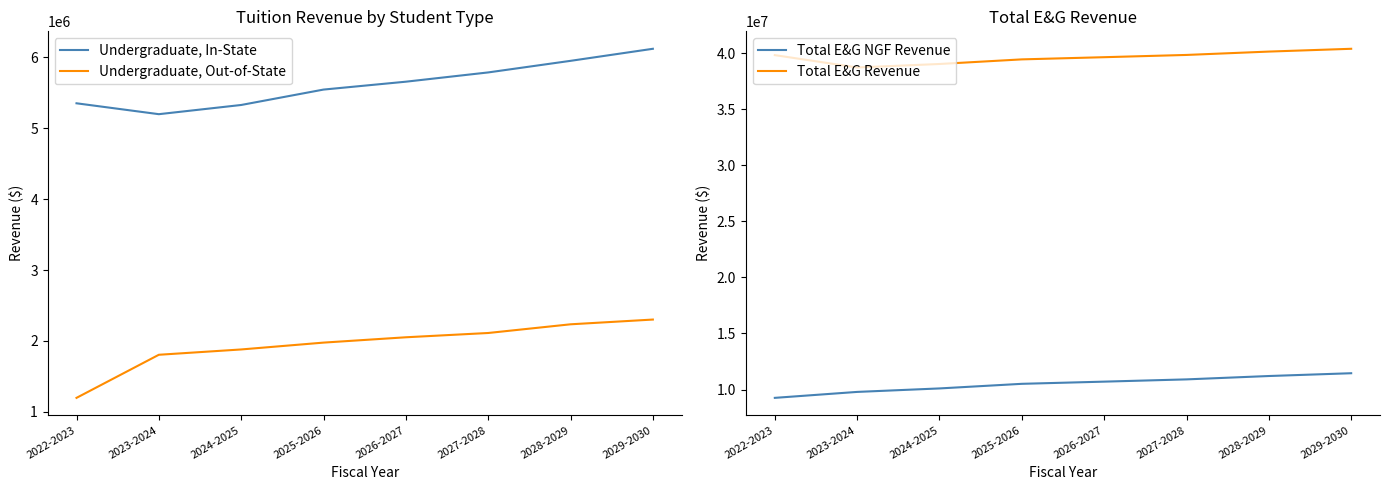

Rank the categories by Total E&G Revenue value from lowest to highest.

2023-2024, 2024-2025, 2025-2026, 2026-2027, 2022-2023, 2027-2028, 2028-2029, 2029-2030